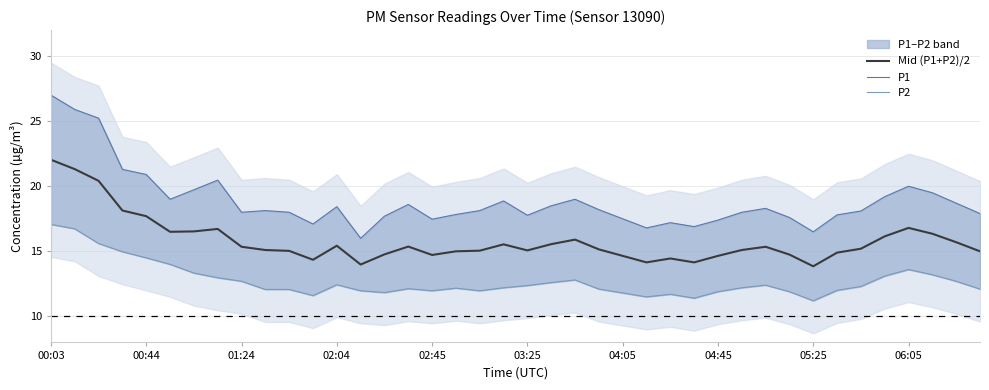

What is the value of the P2 point at the 17th from the left?

12.0